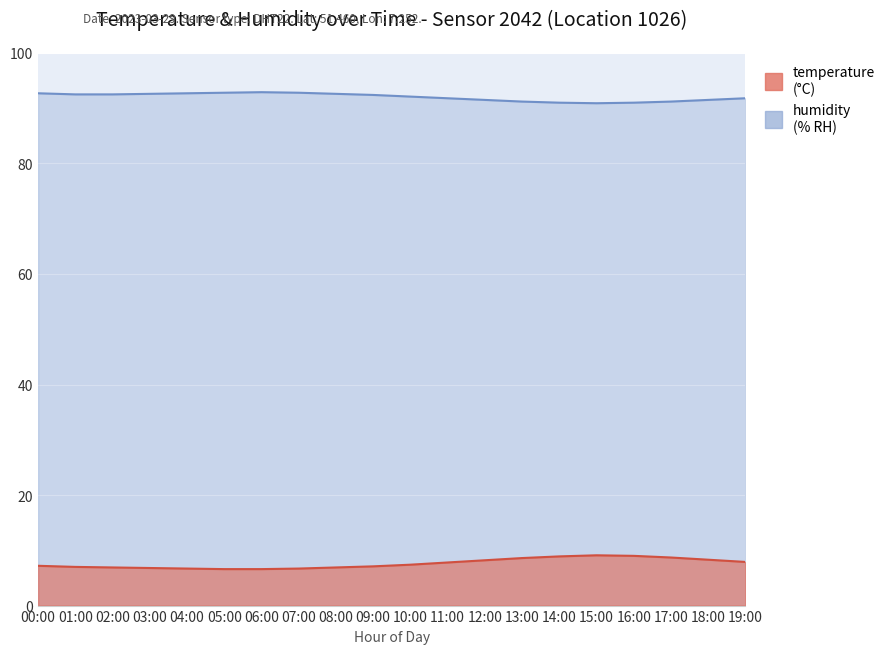

What are all the series names shown in the legend?

temperature, humidity